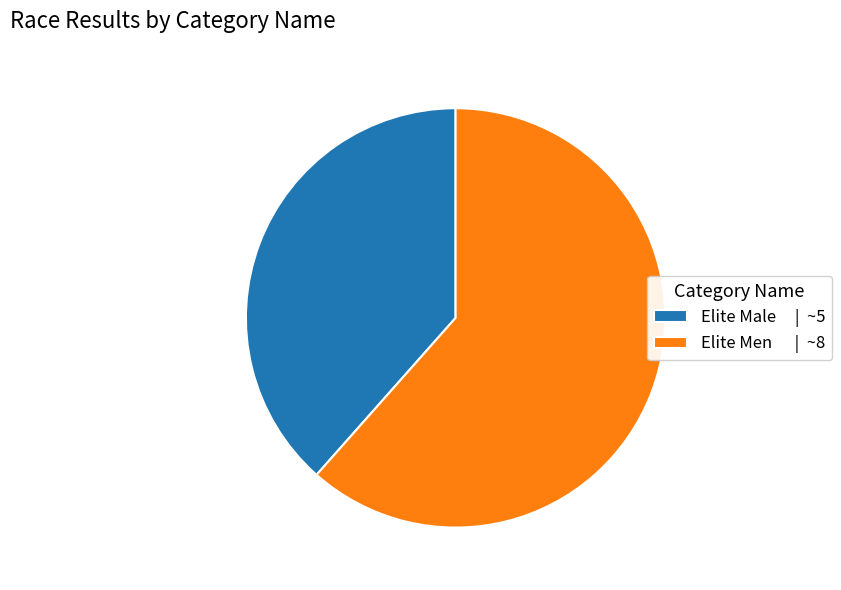

Count the number of slices in the pie.

2